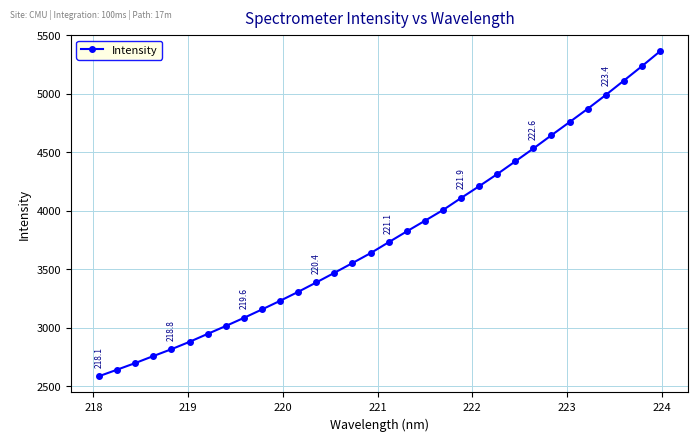

True or false: there are more than 2 points higher than both neighbors.

False